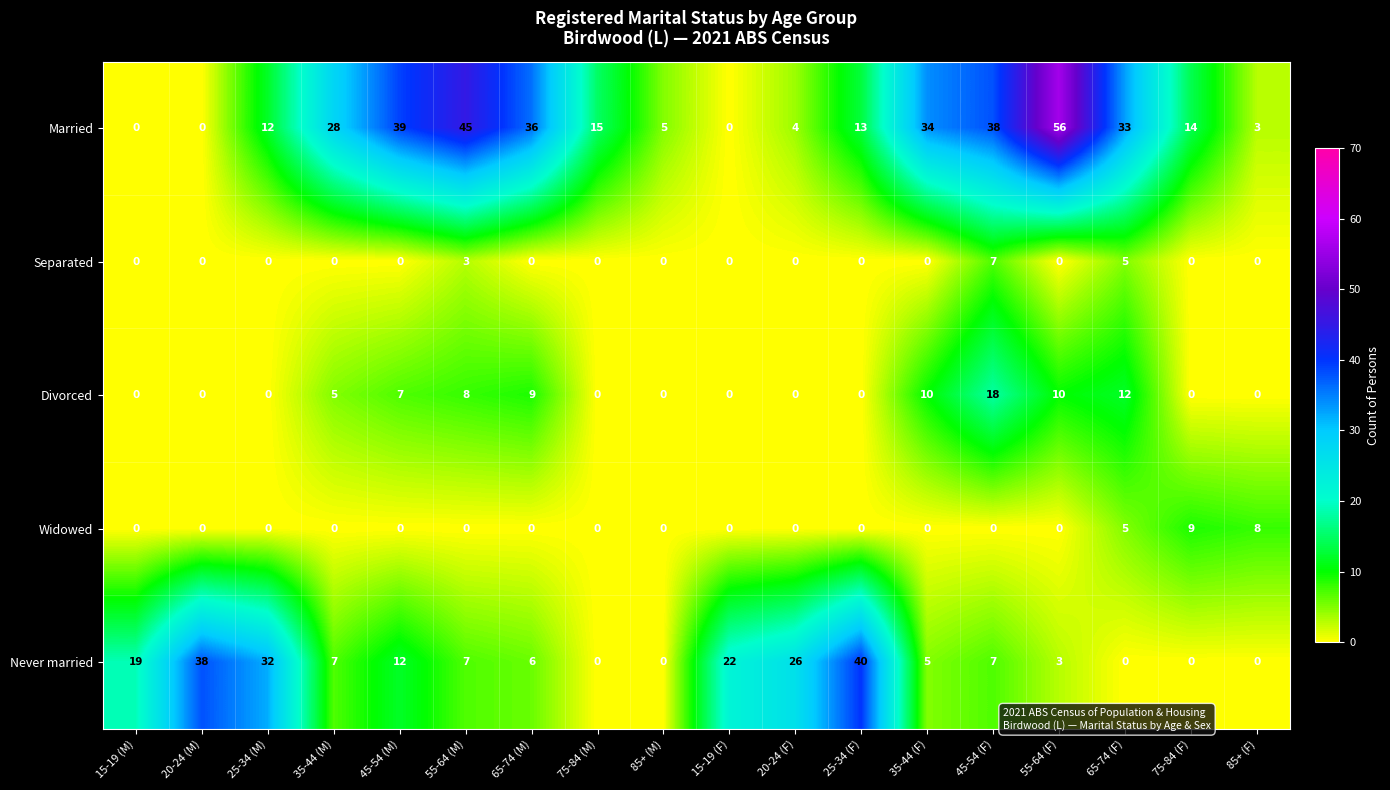

At which label does Never married first exceed 7?

15-19 (M)